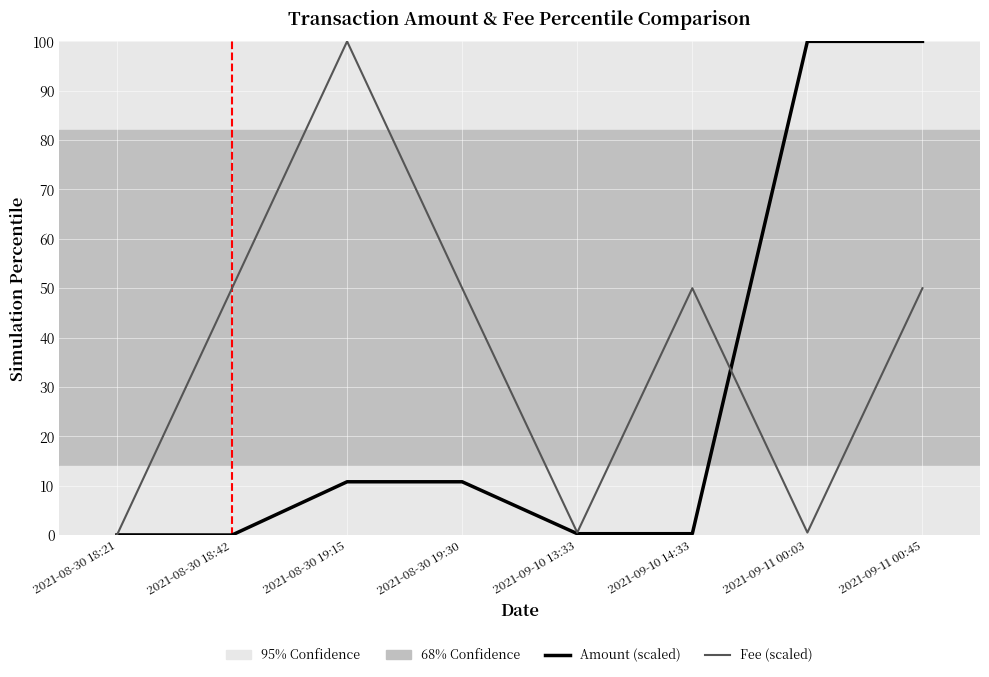

Where is the first local maximum for Fee (scaled)?

2021-08-30 19:15